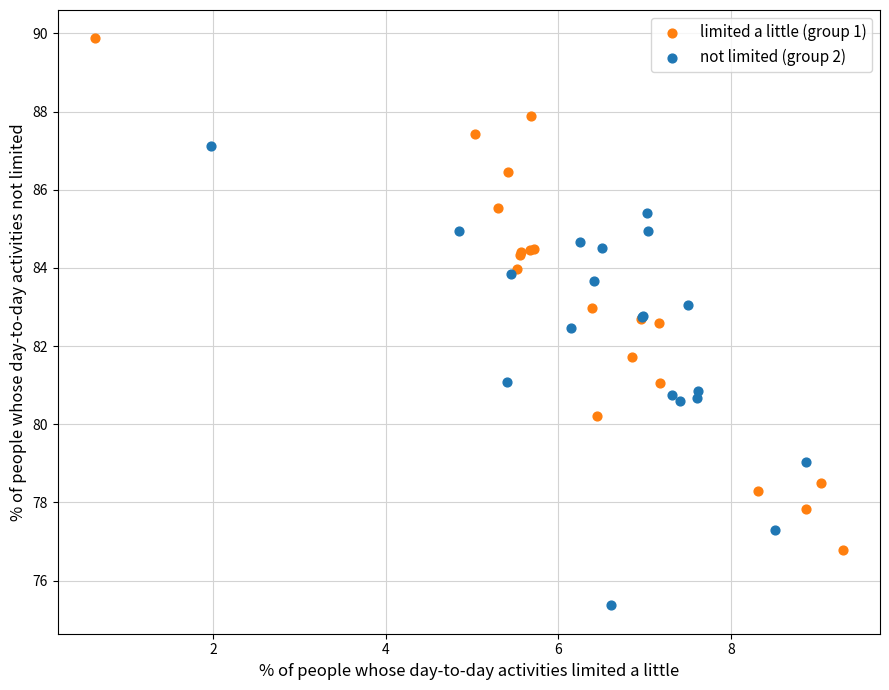

Which series reaches the maximum Y coordinate?

limited a little (group 1)